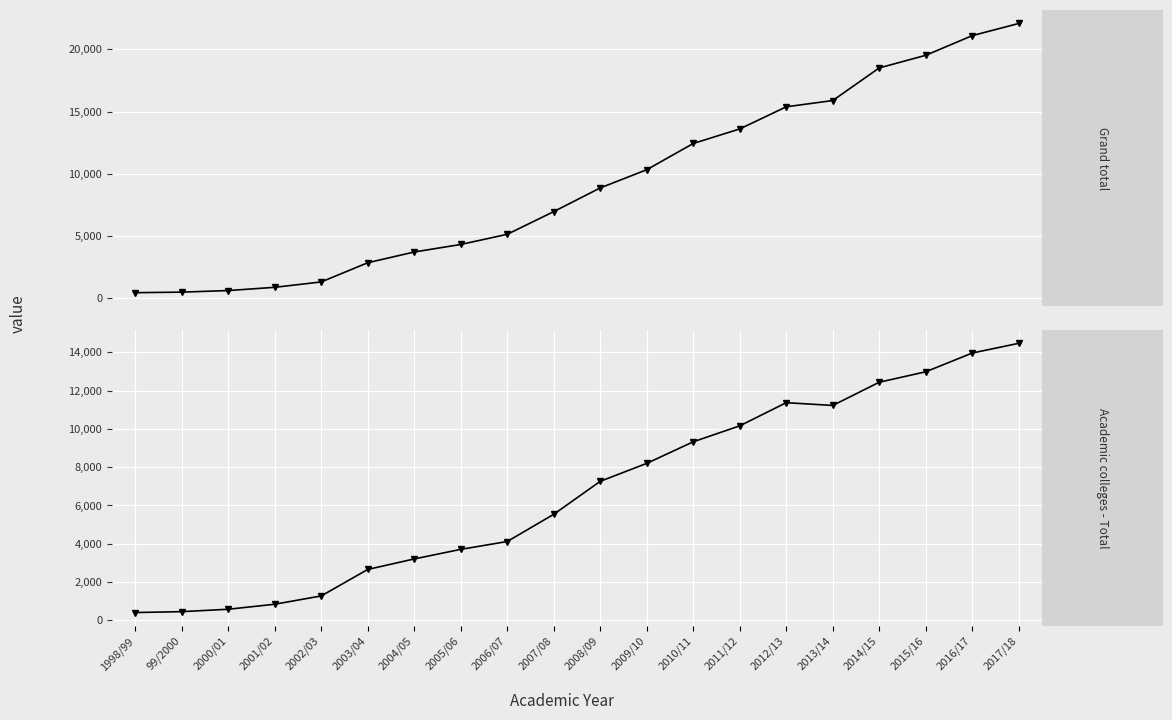

Which series has the largest total across all categories?

Grand total